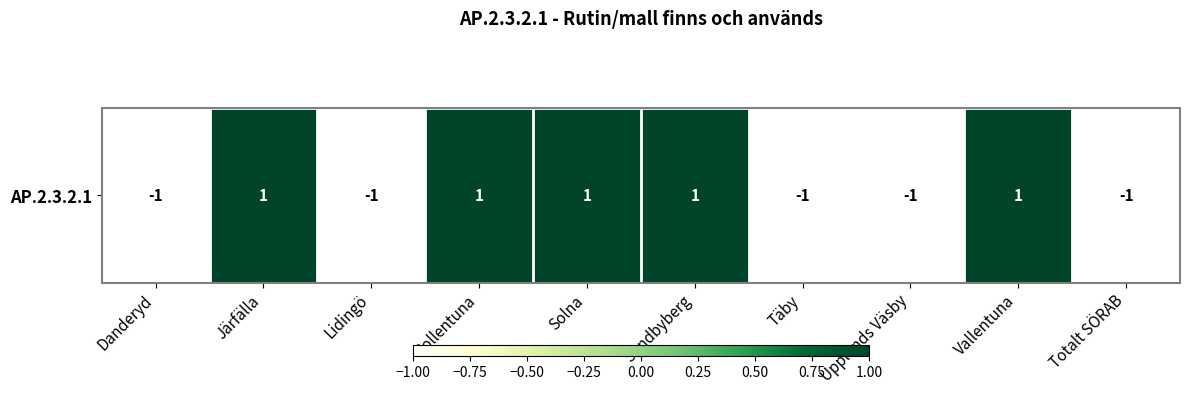

List the labels in order of value, largest first.

Järfälla, Sollentuna, Solna, Sundbyberg, Vallentuna, Danderyd, Lidingö, Täby, Upplands Väsby, Totalt SÖRAB